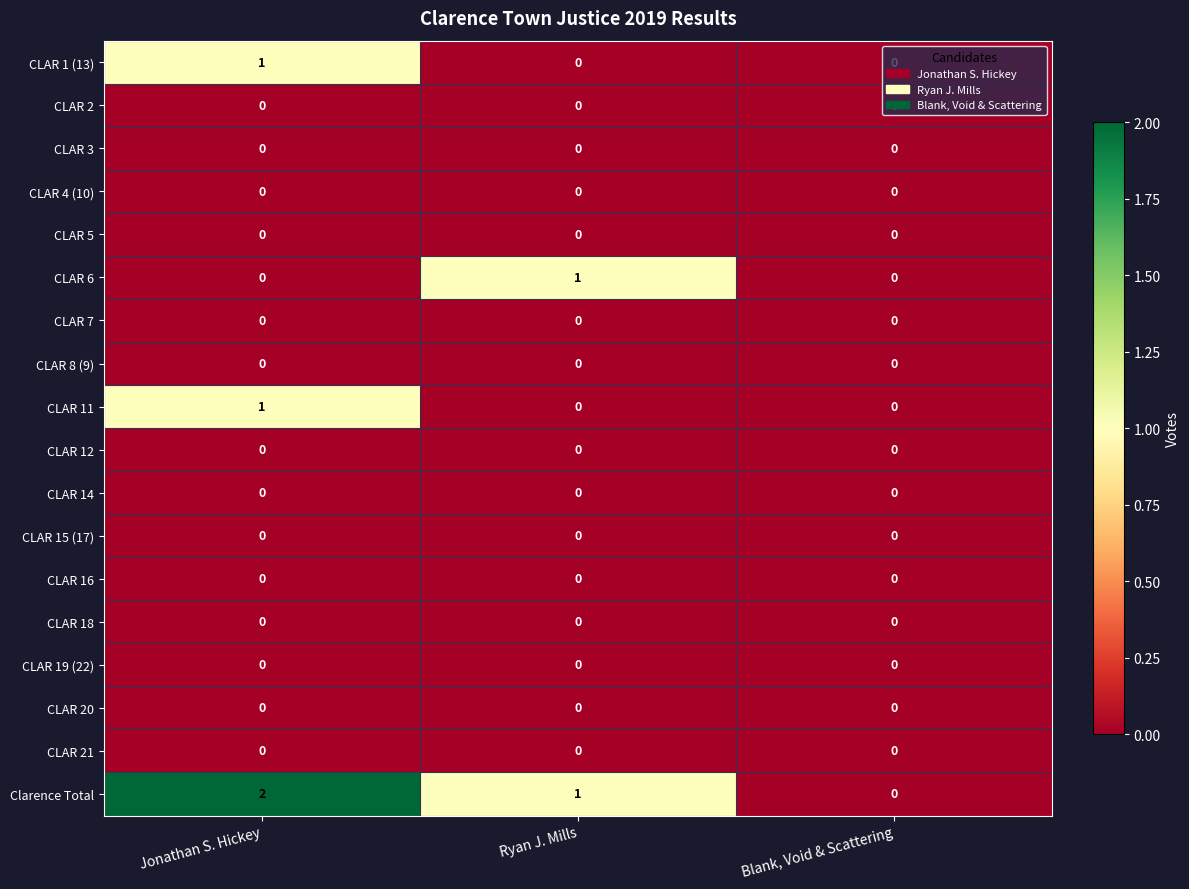

The value of CLAR 14 at Blank, Void & Scattering is 0. True or false?

True